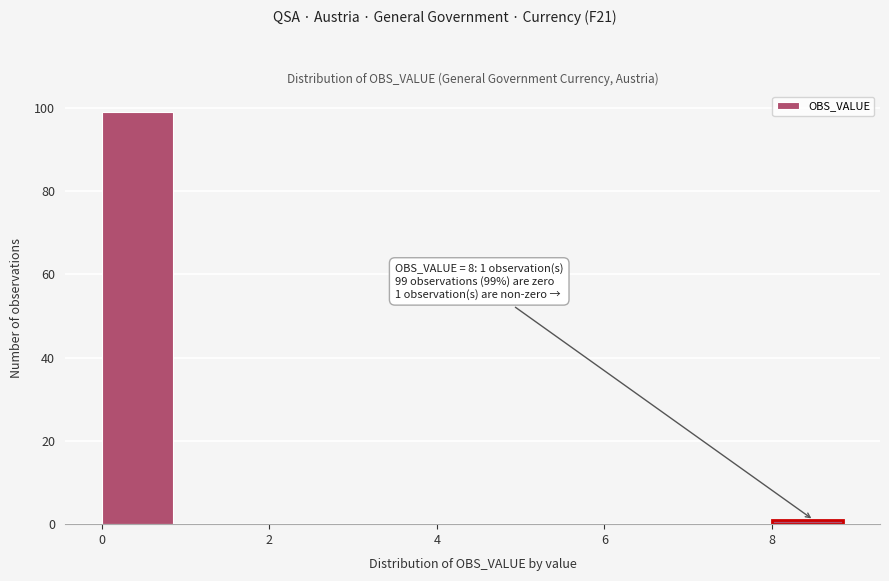

Over which range of the x-axis is the bar tallest?

0 to 1